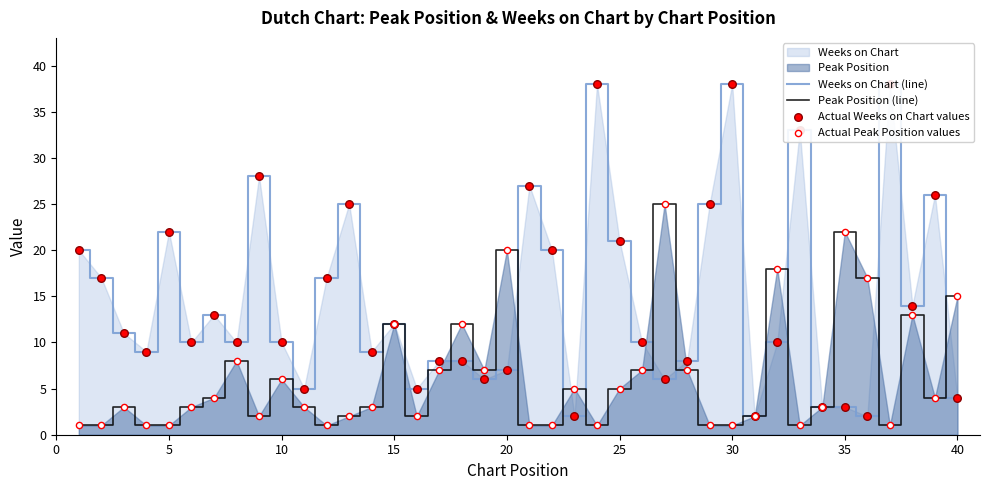

Which series contains the lowest Y value?

Peak Position (line)